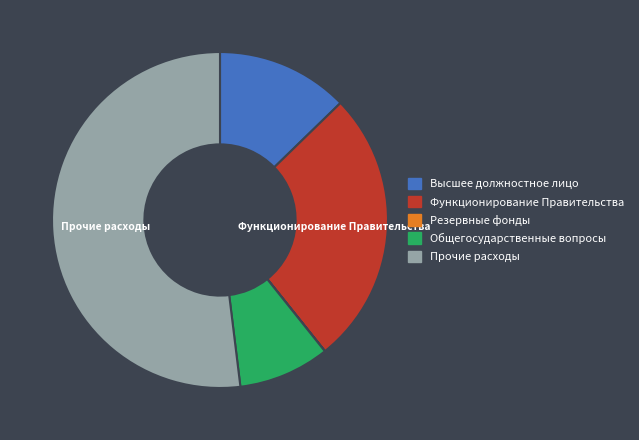

The Высшее должностное лицо slice represents 7% of the pie. True or false?

False